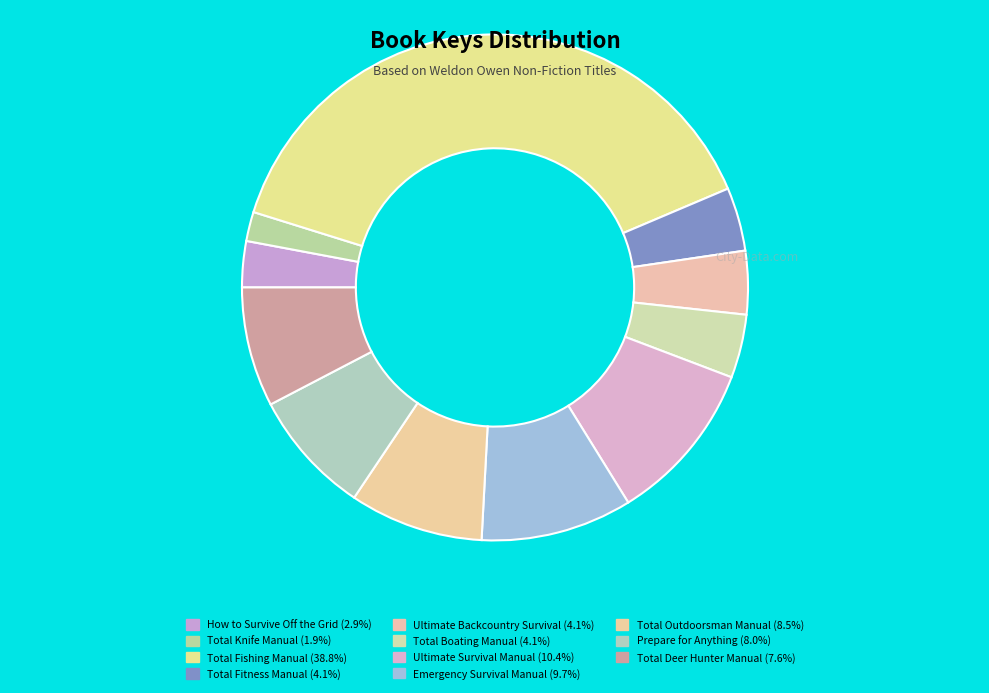

How many slices are in this pie chart?

11